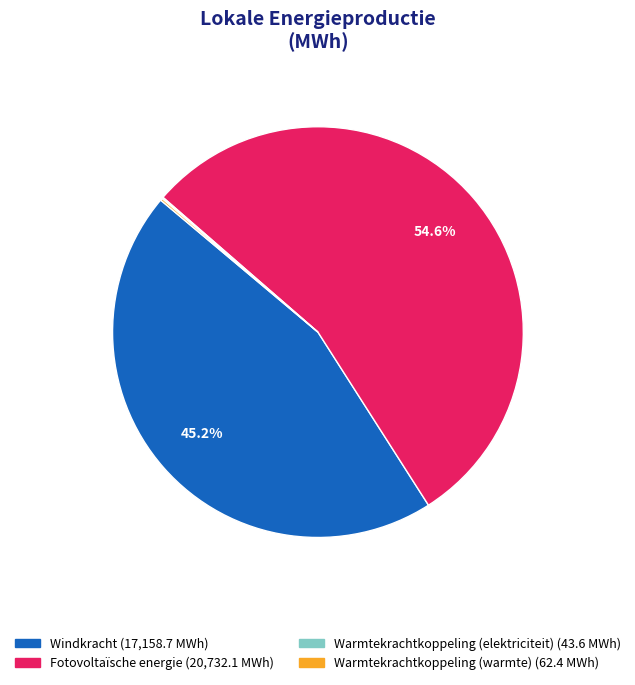

What is the ratio of the value at Windkracht to the value at Fotovoltaïsche energie?

0.8